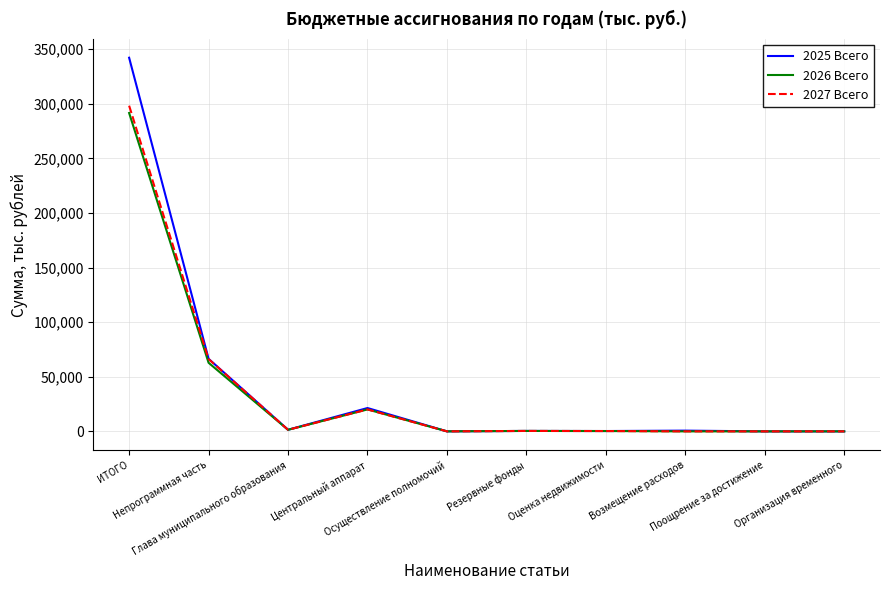

What is the maximum value shown in the chart?

342138.0